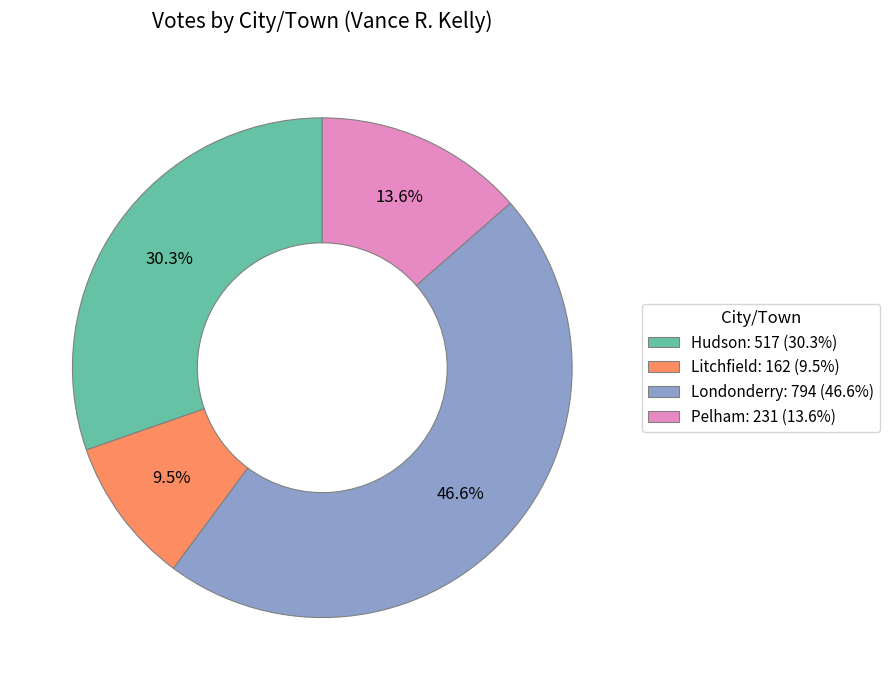

True or false: Pelham accounts for 23% of the total.

False